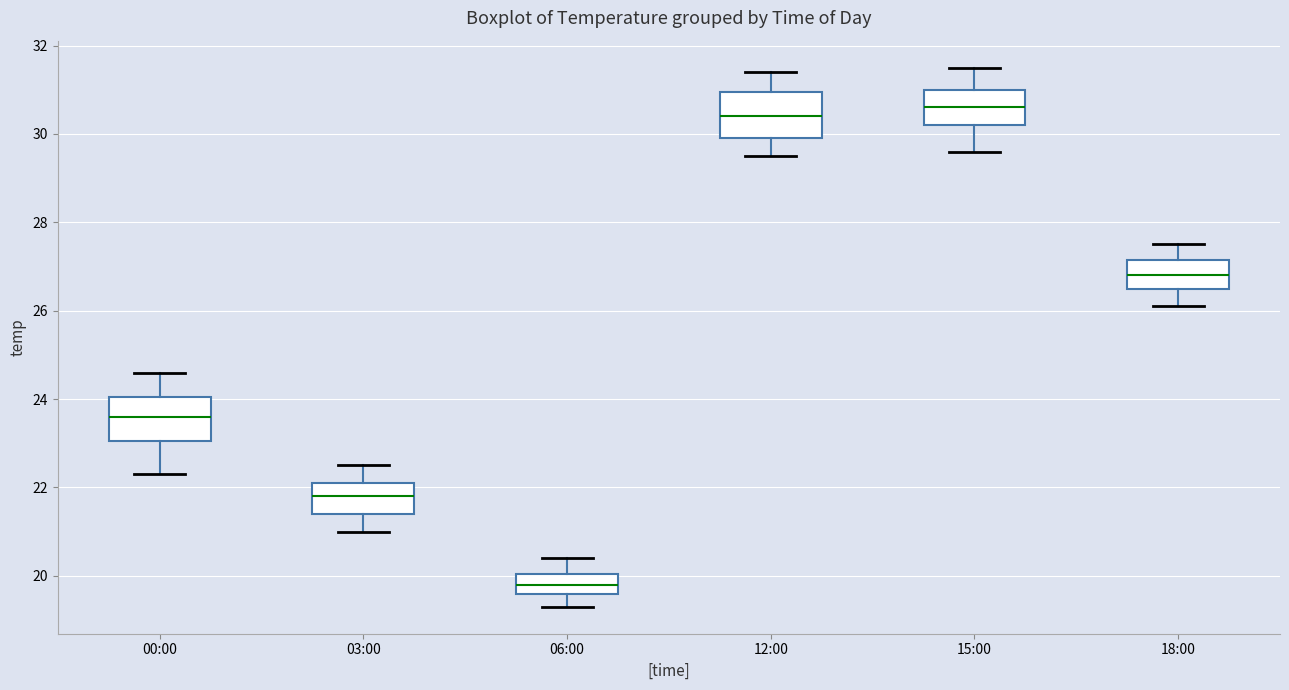

Reading left to right, transcribe this box plot: for each box, give where its median line is, the range the box spans, and where its two whiskers end, as read against the y-axis. The values are not printed on the chart, so give them approximately, as read against the axis.

00:00: median 23.6, box 23.0 to 24.0, whiskers 22.4 to 24.6
03:00: median 21.8, box 21.4 to 22.2, whiskers 21.0 to 22.6
06:00: median 19.8, box 19.6 to 20.0, whiskers 19.4 to 20.4
12:00: median 30.4, box 30.0 to 31.0, whiskers 29.6 to 31.4
15:00: median 30.6, box 30.2 to 31.0, whiskers 29.6 to 31.6
18:00: median 26.8, box 26.6 to 27.2, whiskers 26.2 to 27.6